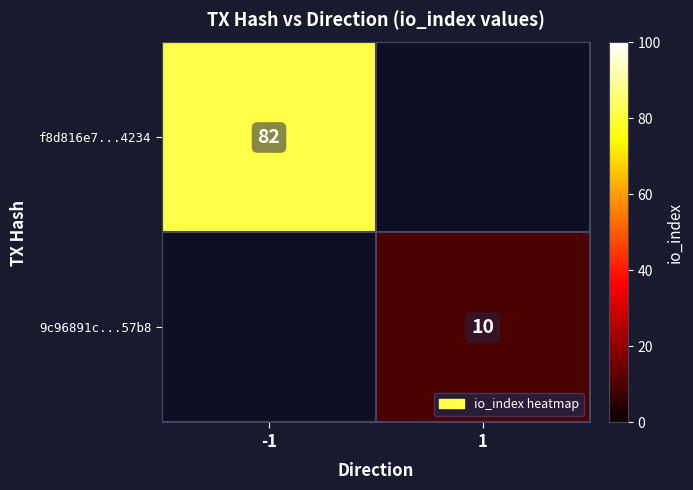

At which category does the chart reach its minimum across all series?

1